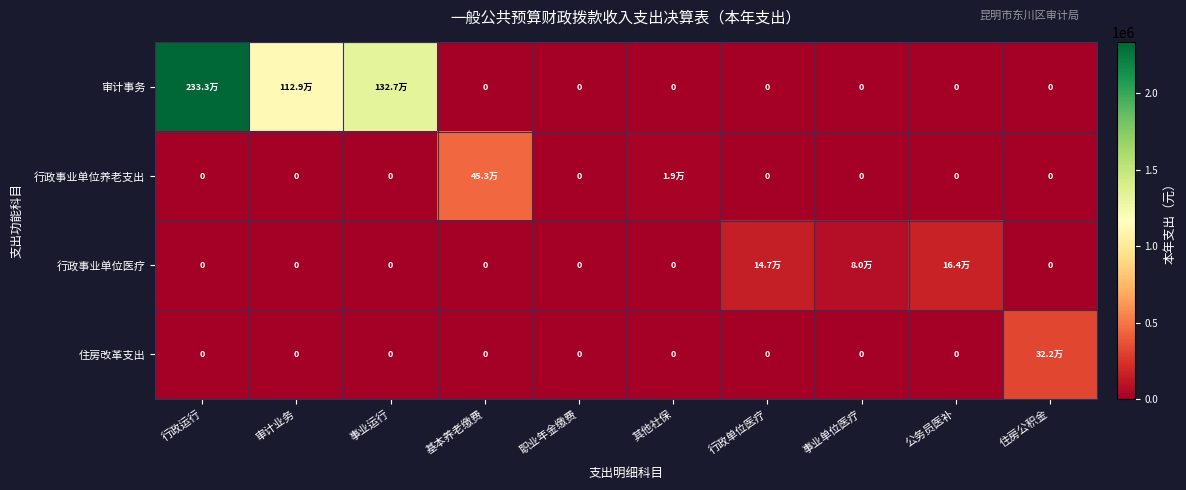

At how many categories does at least one series exceed 358997?

4